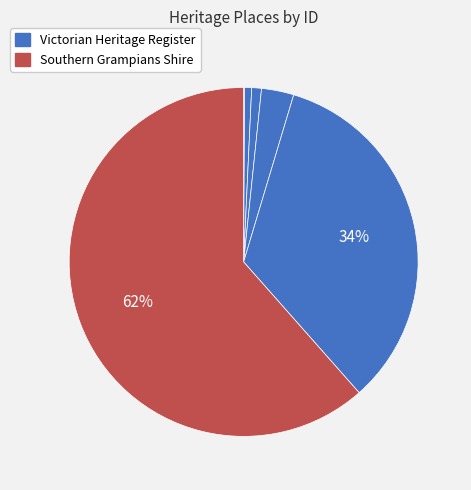

To the nearest percent, what is the difference between the largest and smallest slice percentages?

61%